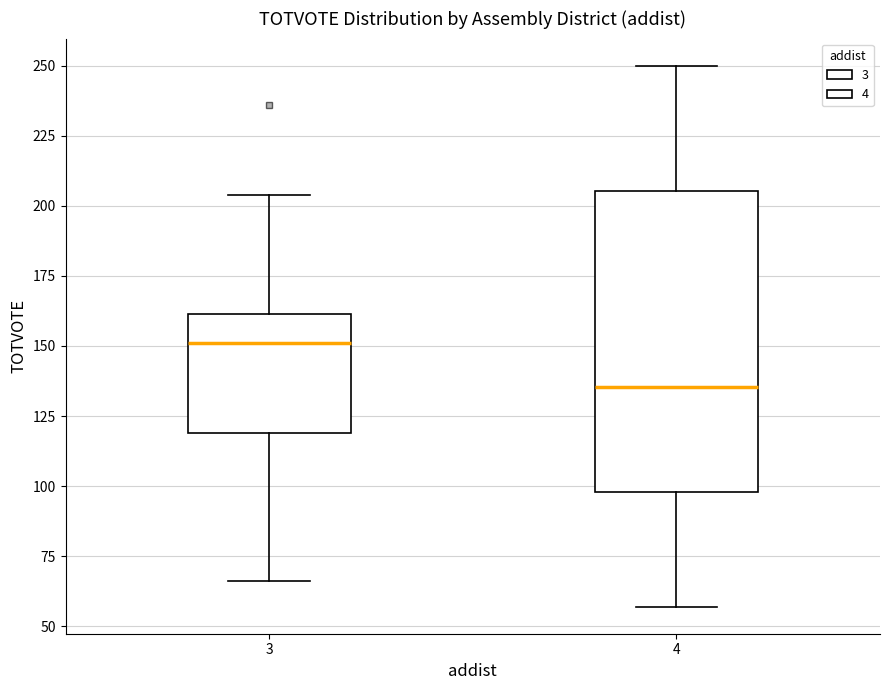

Which box's median line is the highest?

3